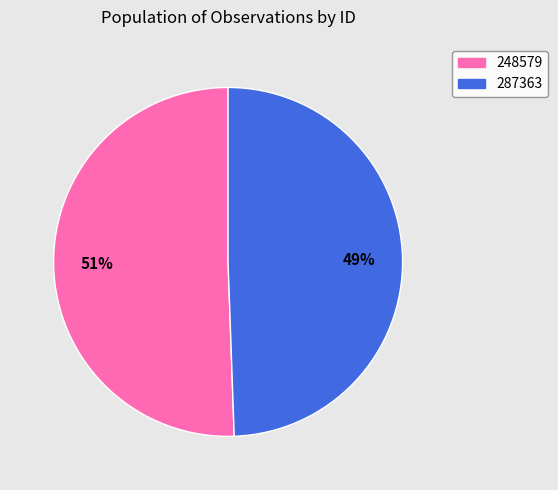

What is the largest slice in the pie chart?

248579